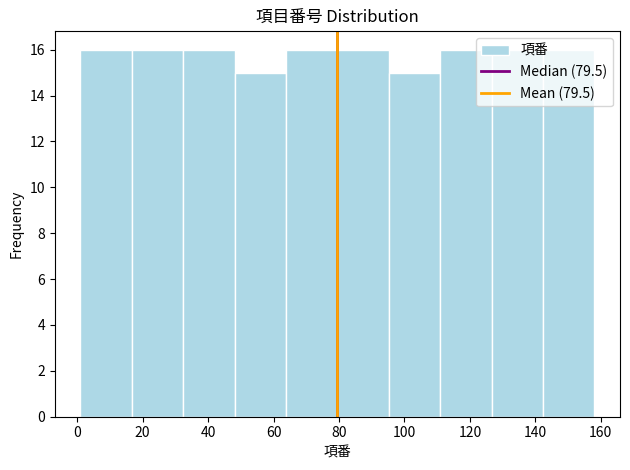

Reading left to right, list every bar in this chart as the range it spans on the x-axis followed by its height. Neither the bar edges nor the heights are printed on the chart, so give them approximately, as read against the axes.

2 to 16: 16
16 to 32: 16
32 to 48: 16
48 to 64: 15
64 to 80: 16
80 to 96: 16
96 to 110: 15
110 to 126: 16
126 to 142: 16
142 to 158: 16